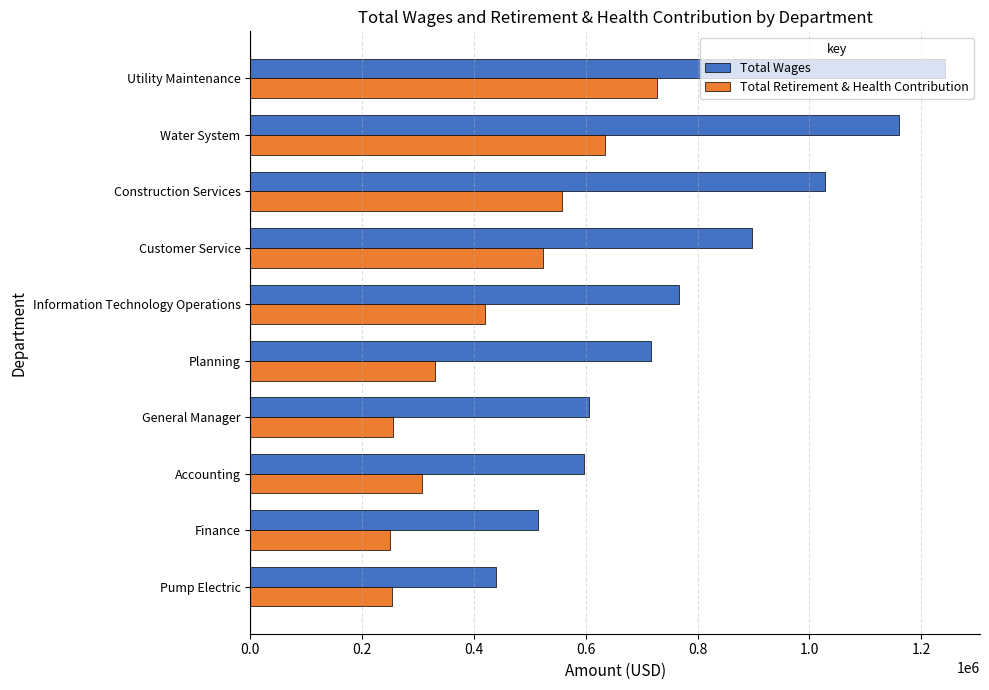

True or false: Total Wages has a value of 953424 at General Manager.

False